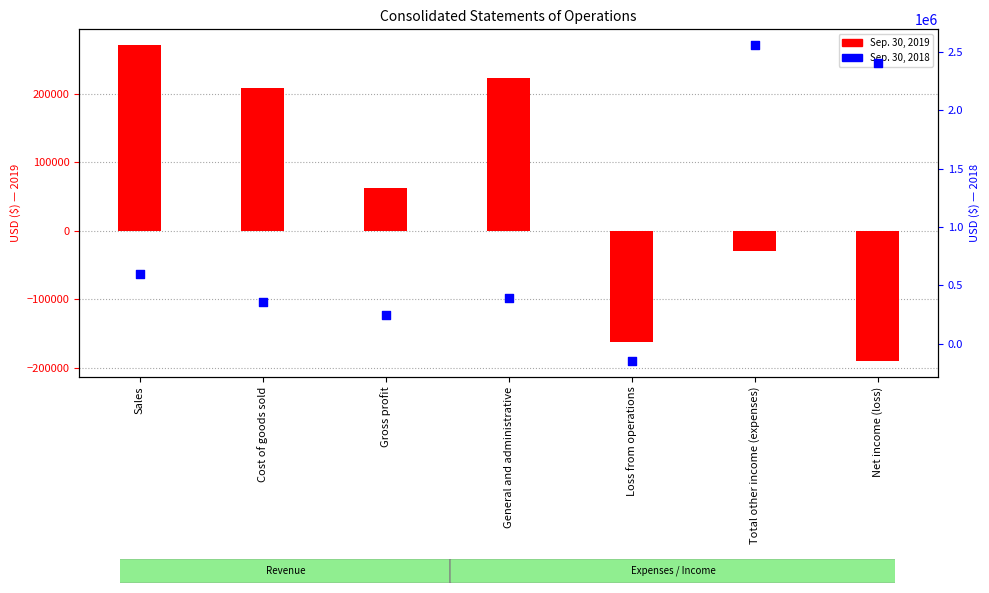

What are all the series names shown in the legend?

Sep. 30, 2019, Sep. 30, 2018